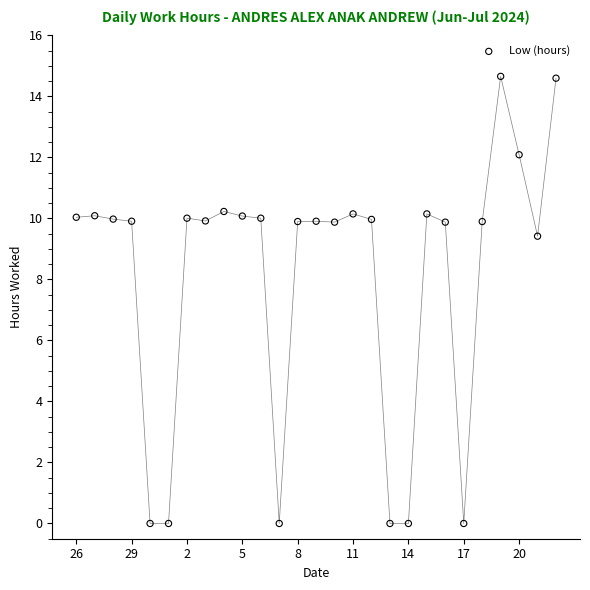

What is the range of Y values (max minus min)?

14.7